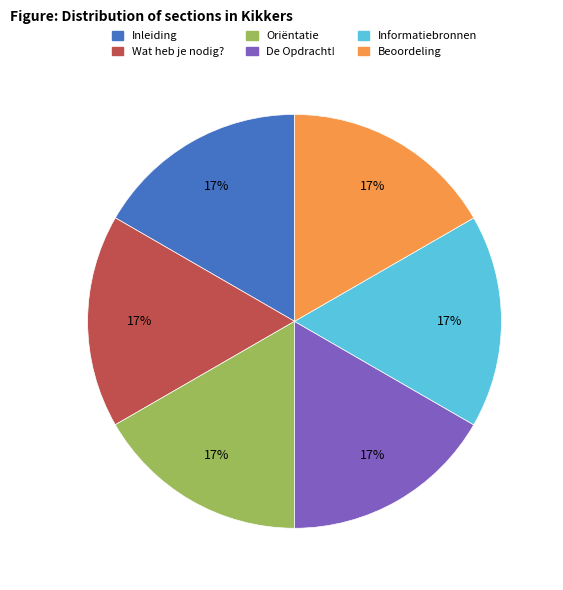

To the nearest percent, what portion does Informatiebronnen represent?

17%